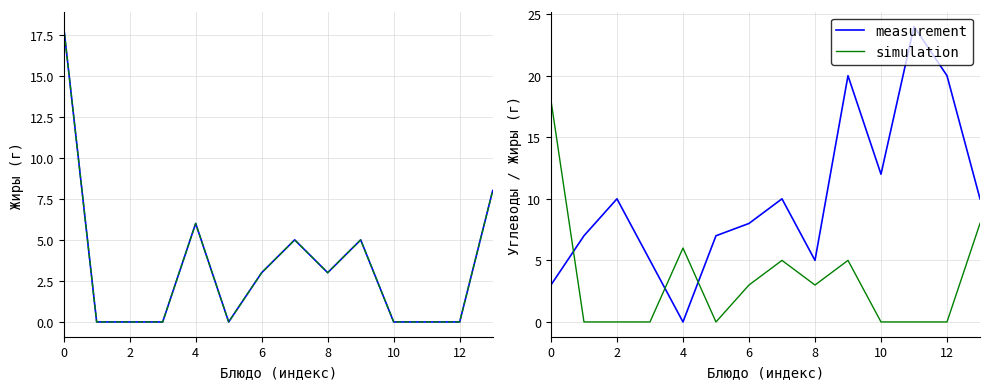

Which category has the highest value in the measurement series?

11